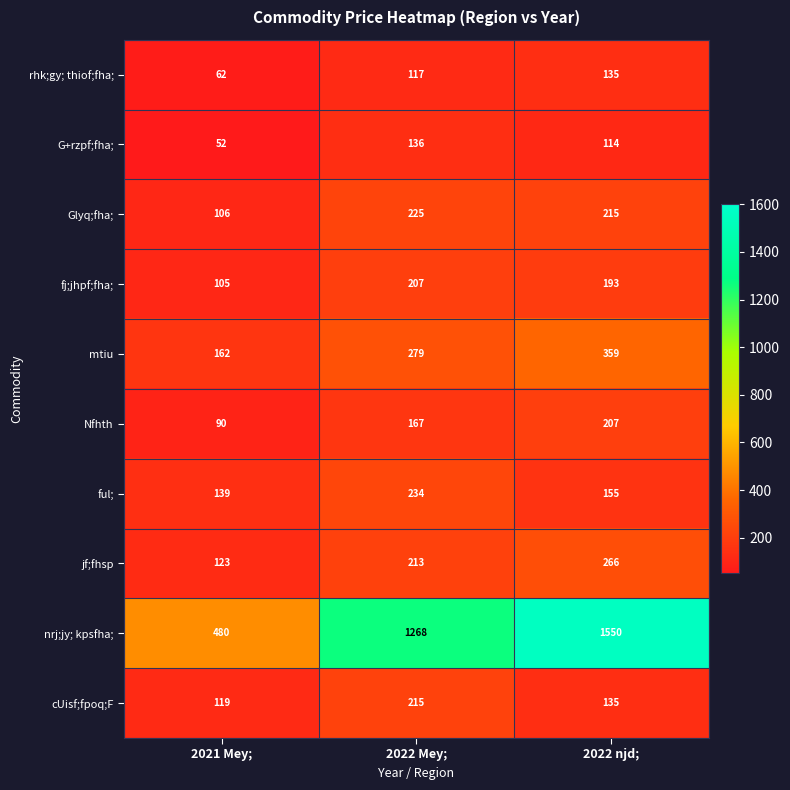

How many values in the mtiu series are below 279?

1